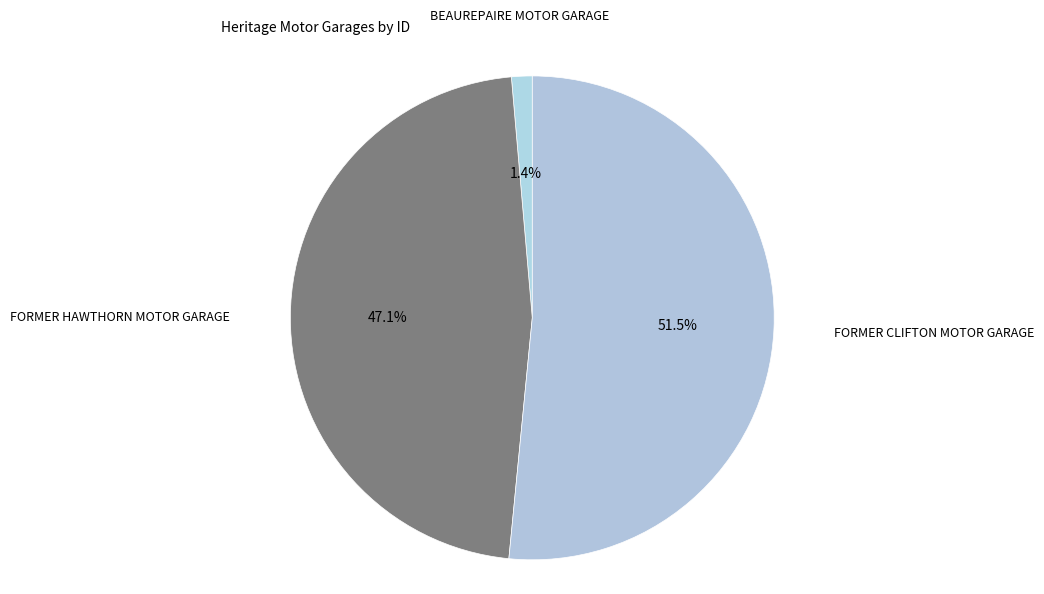

What is the largest slice in the pie chart?

FORMER CLIFTON MOTOR GARAGE